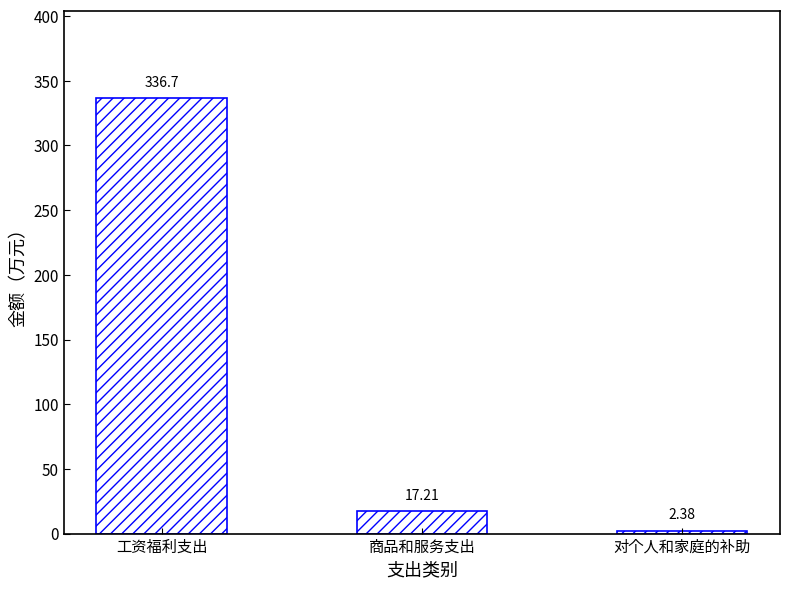

What position from the right is 对个人和家庭的补助?

1